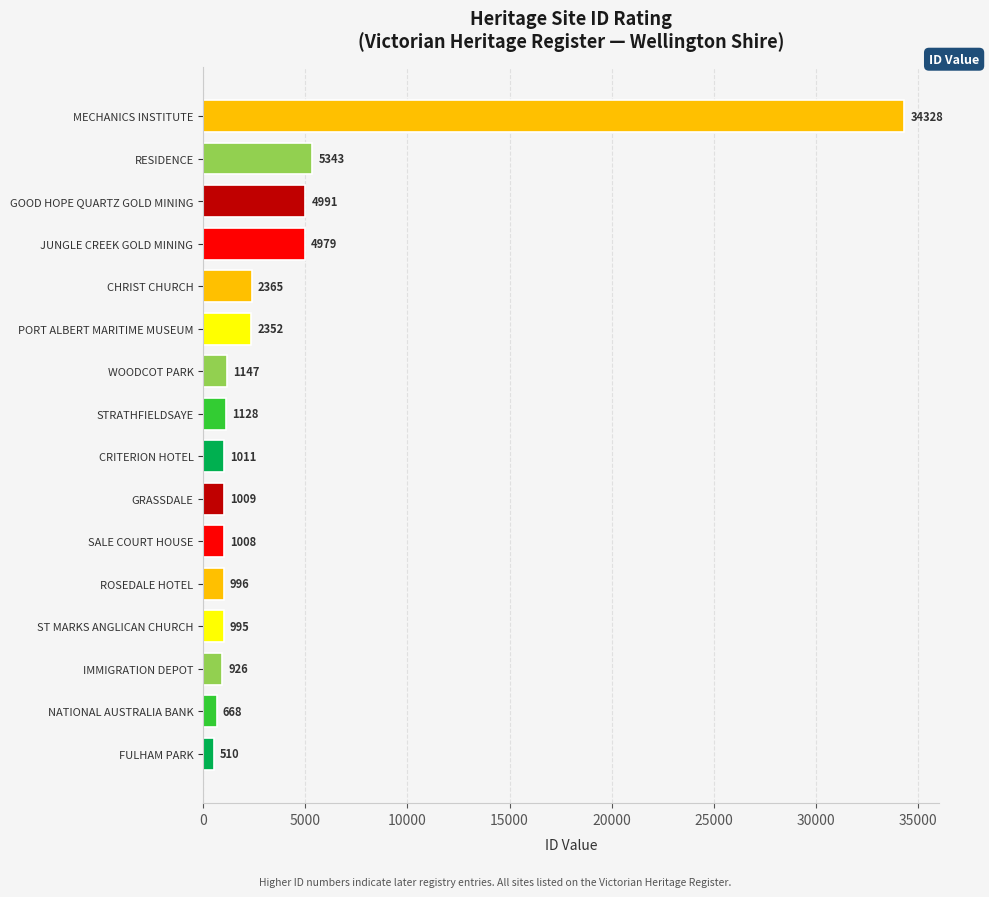

What is the change in value from GRASSDALE to RESIDENCE?

+4334